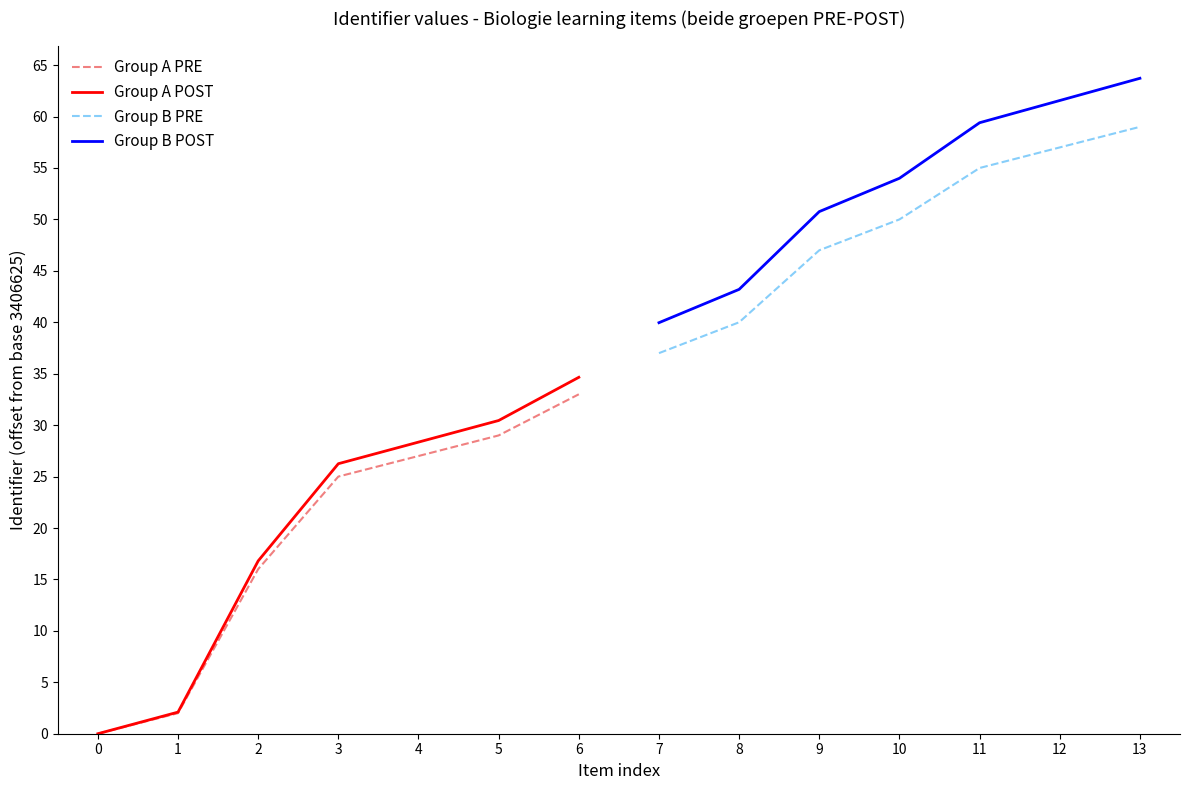

Which category has the highest value in the Group A POST series?

6